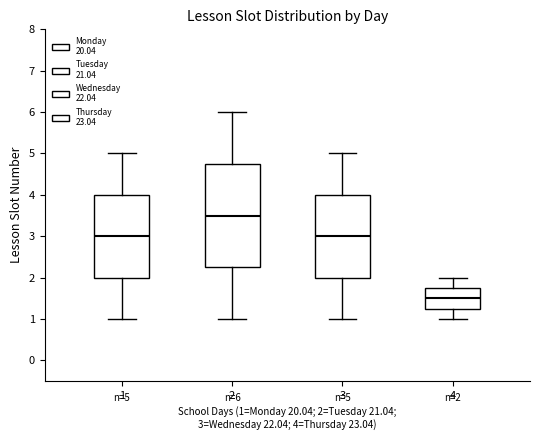

Which box is the tallest, from its lower edge to its upper edge?

2